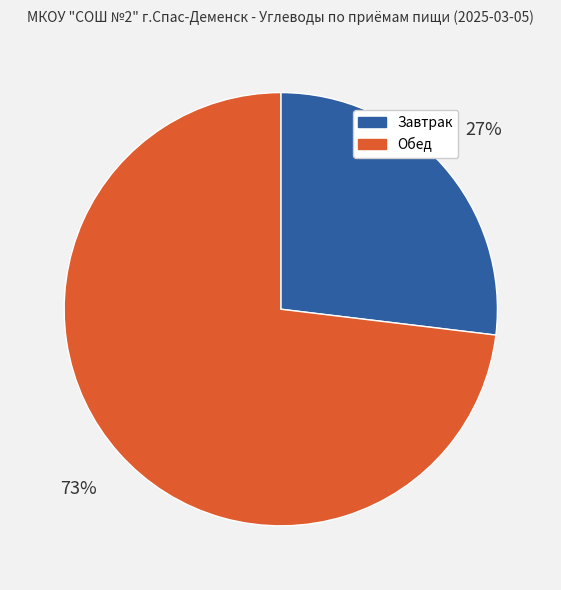

The Обед slice represents 73% of the pie. True or false?

True